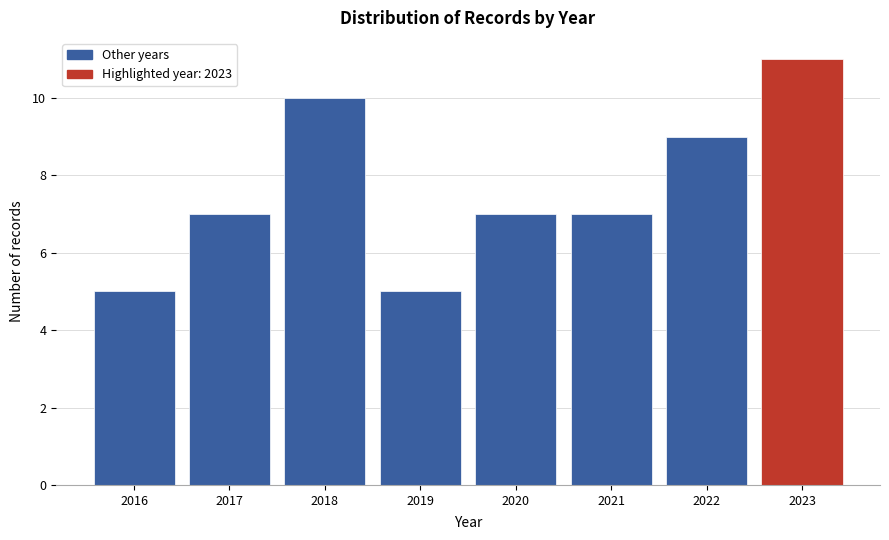

Which range on the x-axis has the tallest bar?

2022.5 to 2023.5